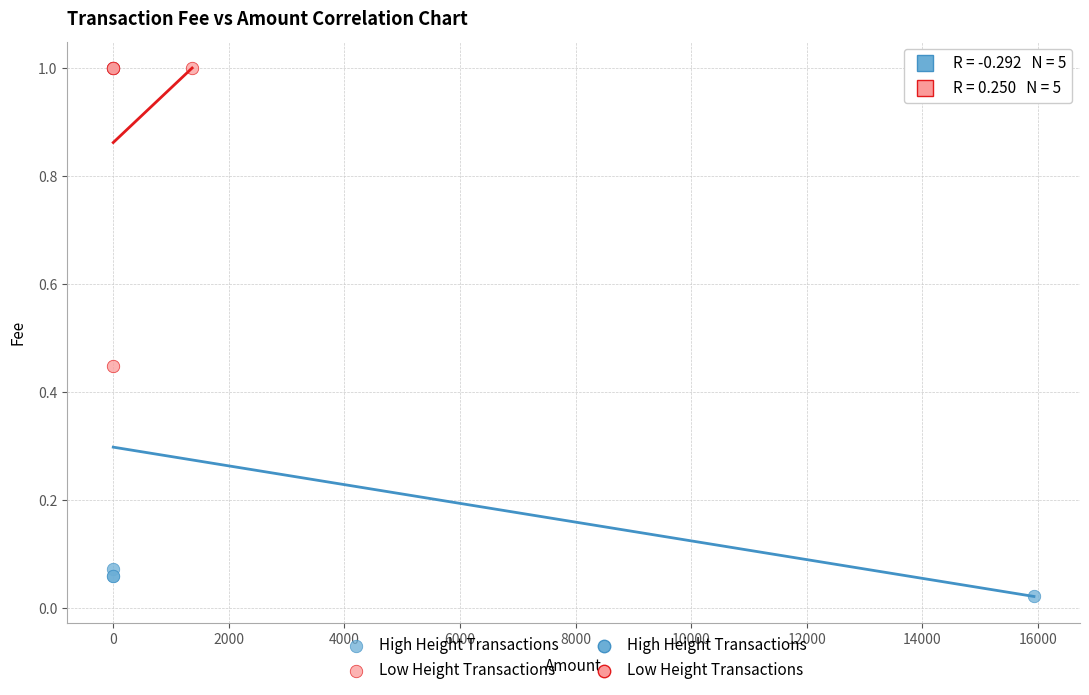

Which series has the widest spread of Y values?

High Height Transactions